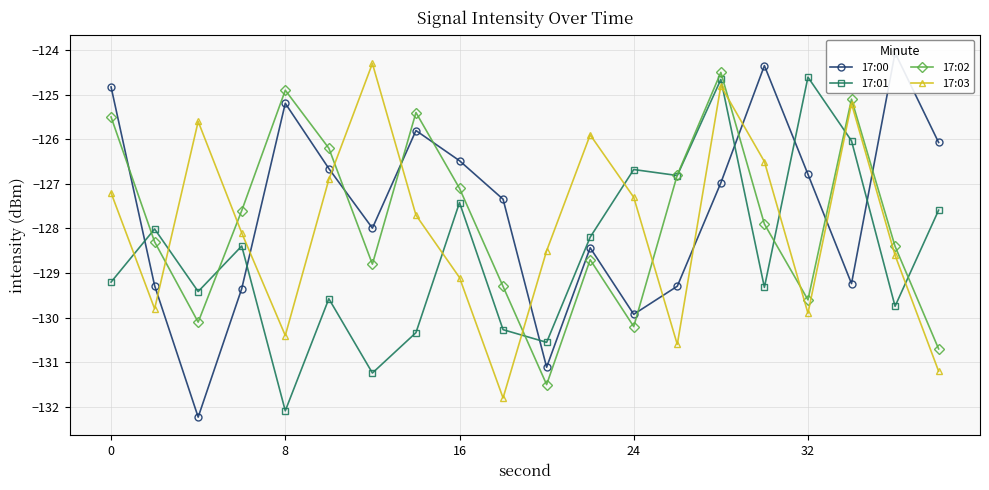

How many distinct data groups are displayed?

4